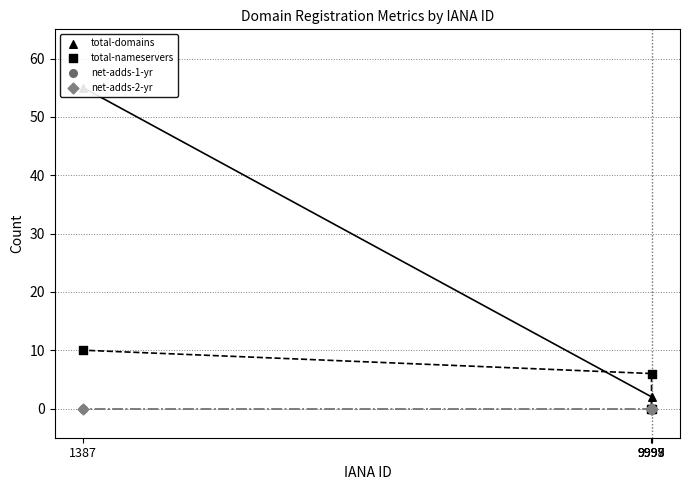

At how many categories does at least one series exceed 41?

1